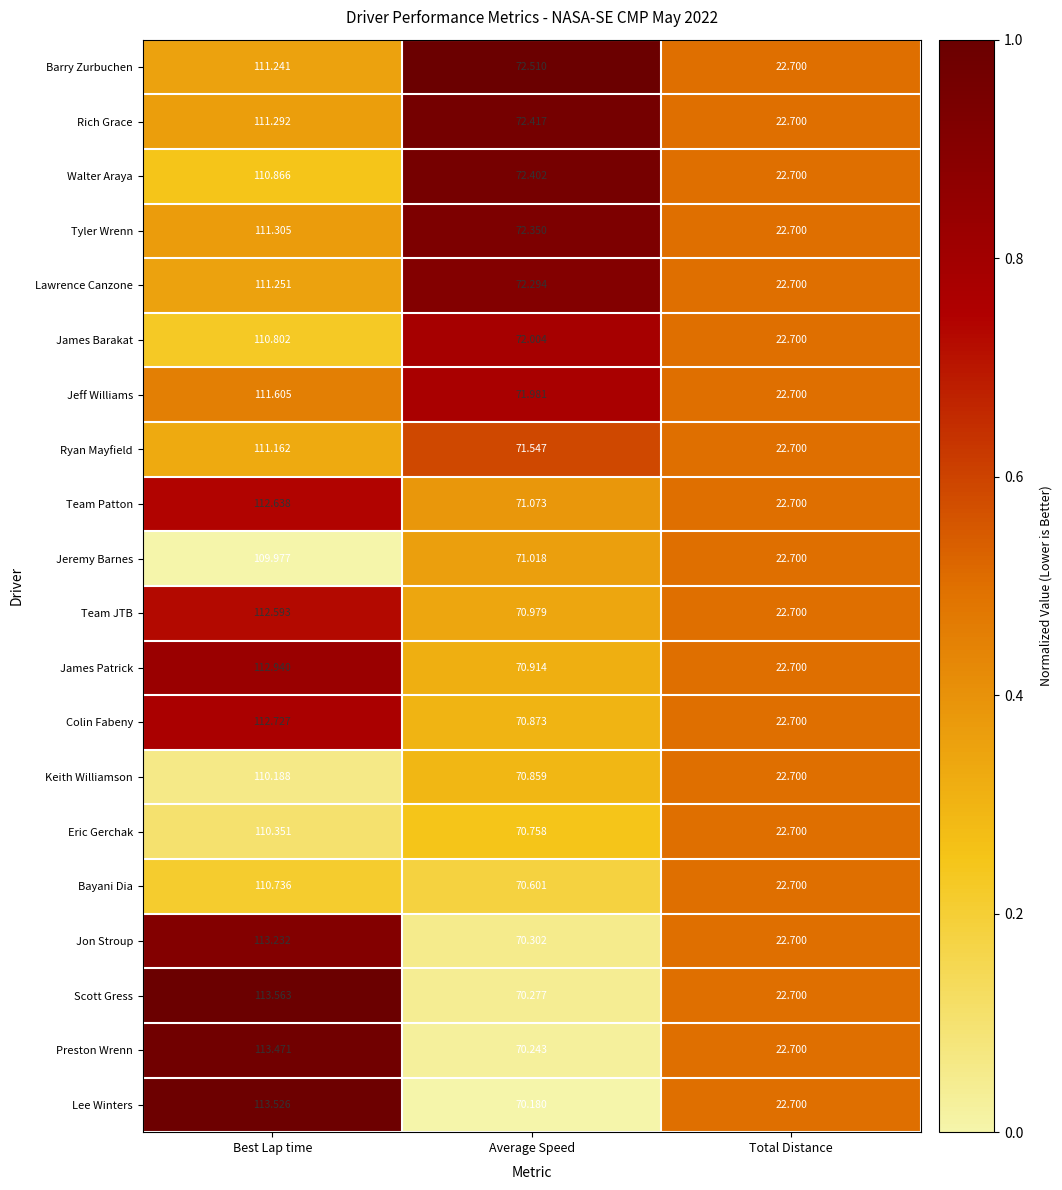

Rank the series at Average Speed from lowest to highest value.

Lee Winters, Preston Wrenn, Scott Gress, Jon Stroup, Bayani Dia, Eric Gerchak, Keith Williamson, Colin Fabeny, James Patrick, Team JTB, Jeremy Barnes, Team Patton, Ryan Mayfield, Jeff Williams, James Barakat, Lawrence Canzone, Tyler Wrenn, Walter Araya, Rich Grace, Barry Zurbuchen